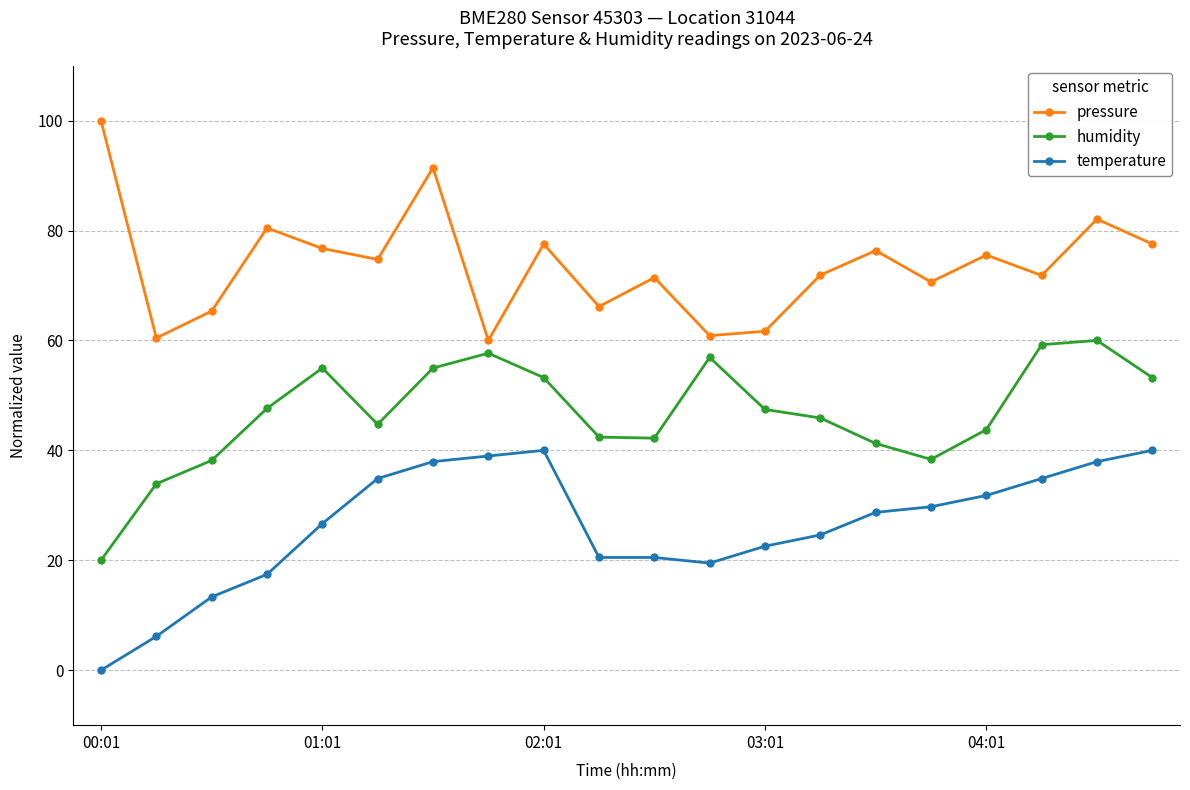

True or false: humidity has more than 2 interior local peaks.

True